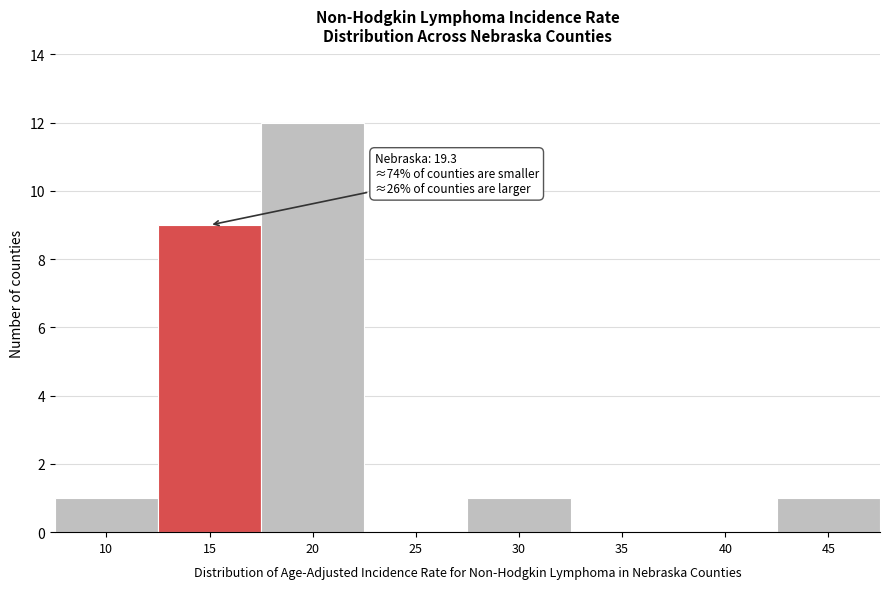

Reading right to left, transcribe all the data shown in this chart.

45=1	40=0	35=0	30=1	25=0	20=12	15=9	10=1